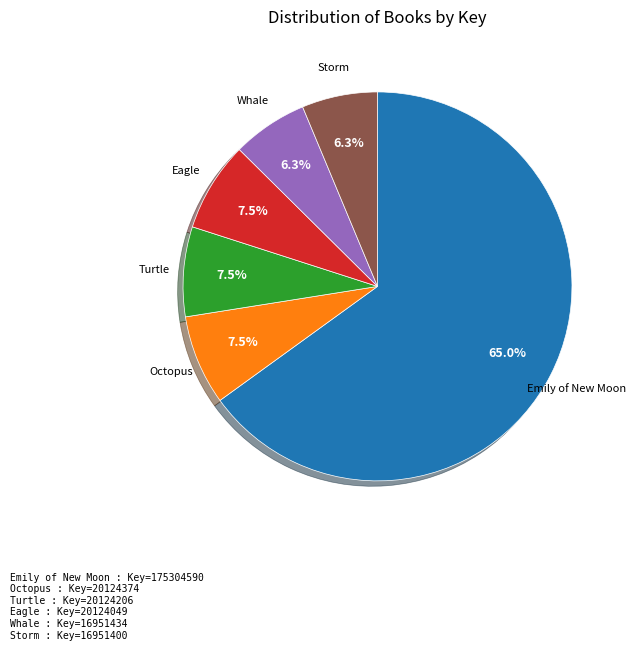

Count the number of slices in the pie.

6